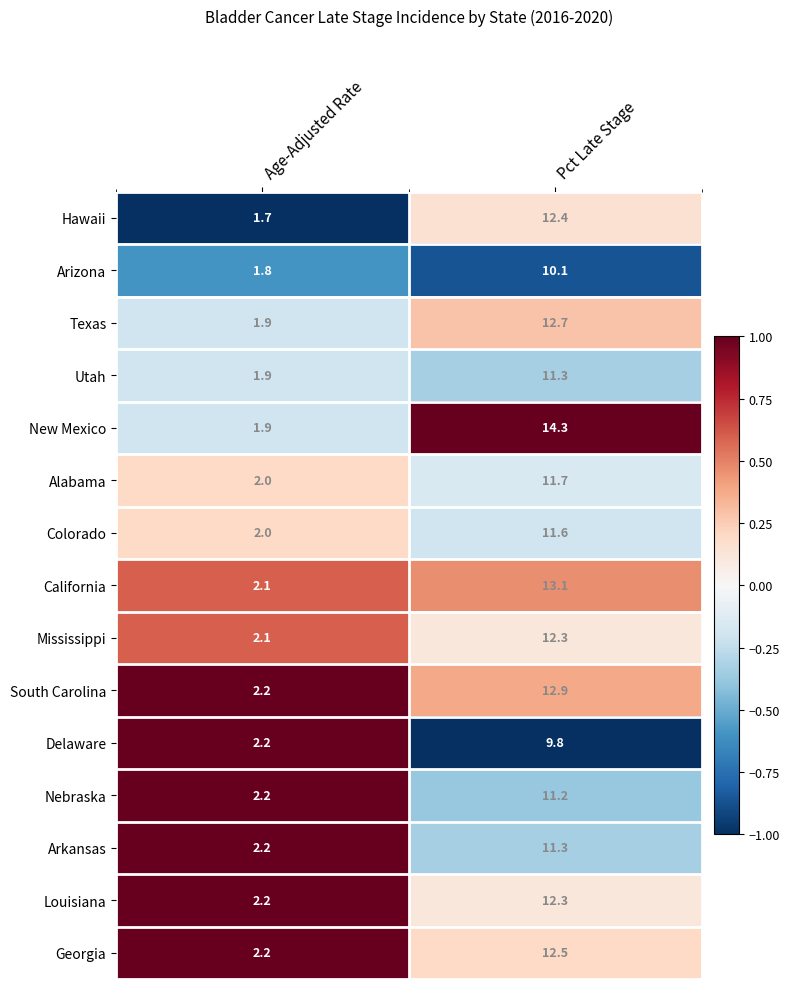

Which series has the largest total across all categories?

New Mexico